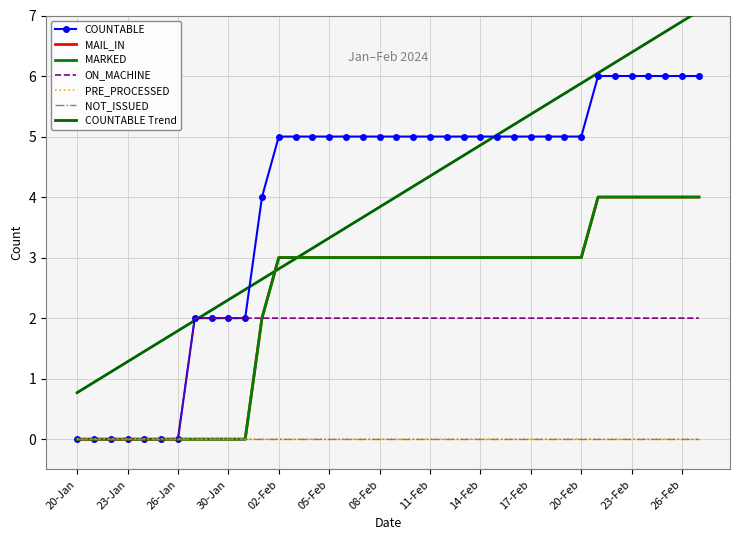

At how many categories does at least one series exceed 5?

7